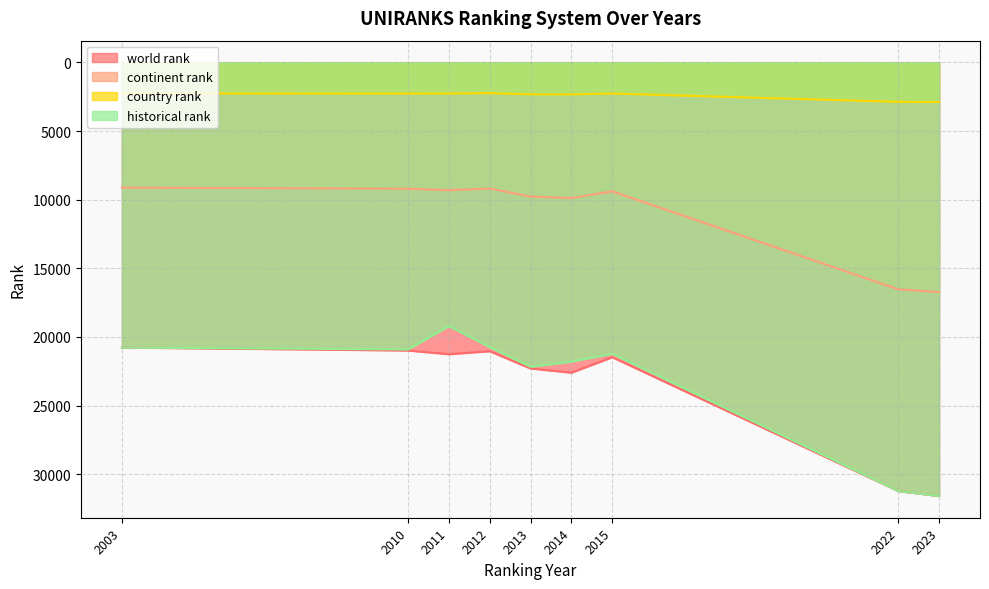

Reading right to left, extract all data points from this chart.

world rank: 31583.0	31219.0	21474.0	22599.0	22292.0	21036.0	21254.0	20984.0	20768.0
continent rank: 16734.0	16531.0	9390.0	9885.0	9773.0	9188.0	9308.0	9203.0	9122.0
country rank: 2890.0	2876.0	2270.0	2334.0	2328.0	2243.0	2267.0	2271.0	2264.0
historical rank: 31583.0	31219.0	21221.0	21791.0	22169.0	20734.5	19203.5	20910.5	20768.0